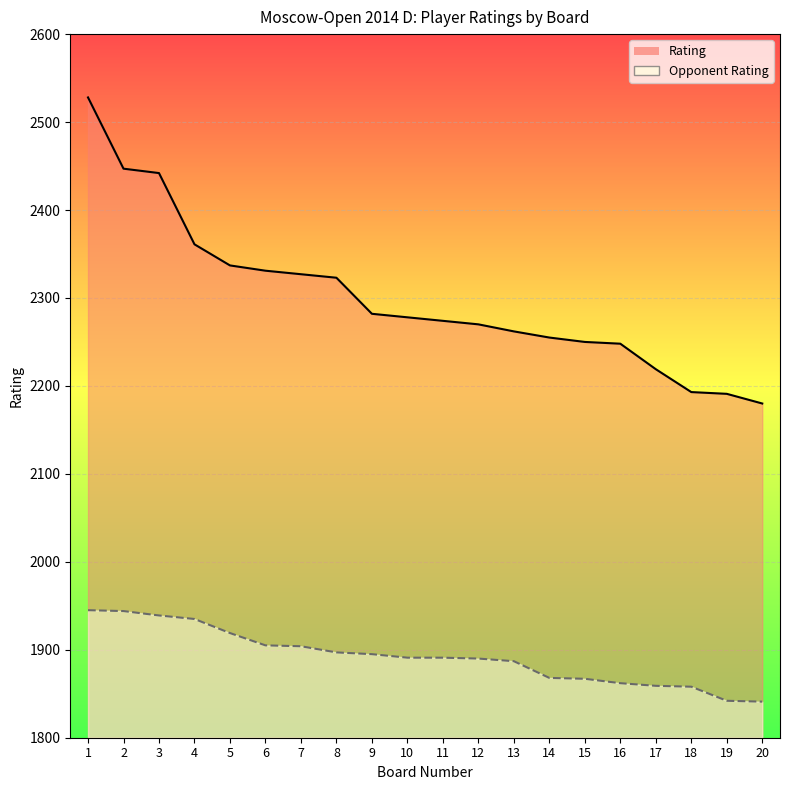

At which label is Rating closest to 2354?

4